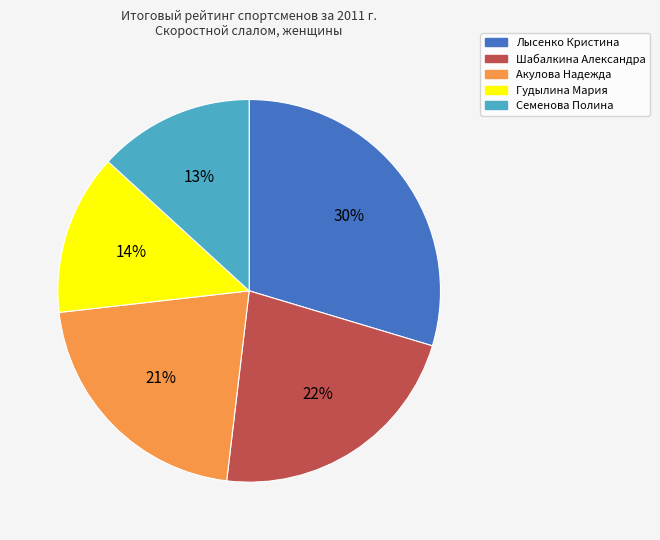

How many segments does this pie chart have?

5